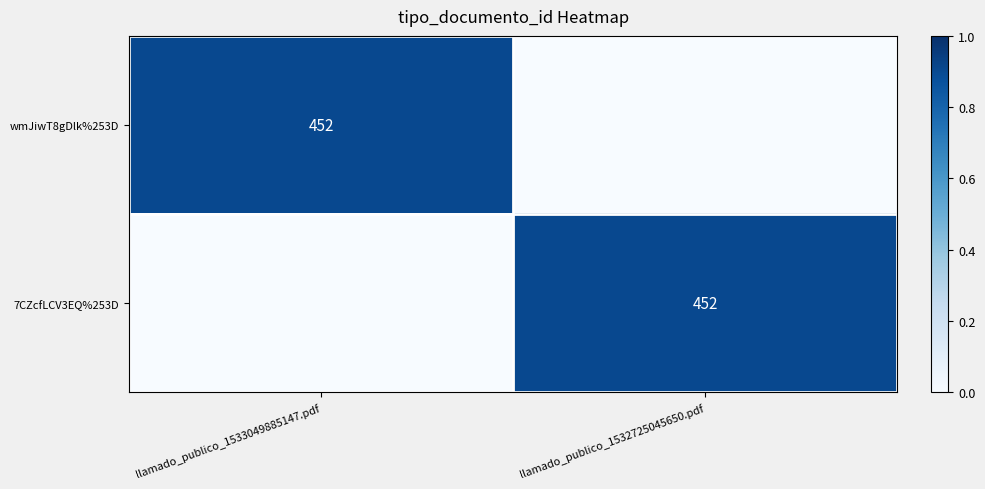

True or false: 7CZcfLCV3EQ%253D has a value of 293 at llamado_publico_1532725045650.pdf.

False